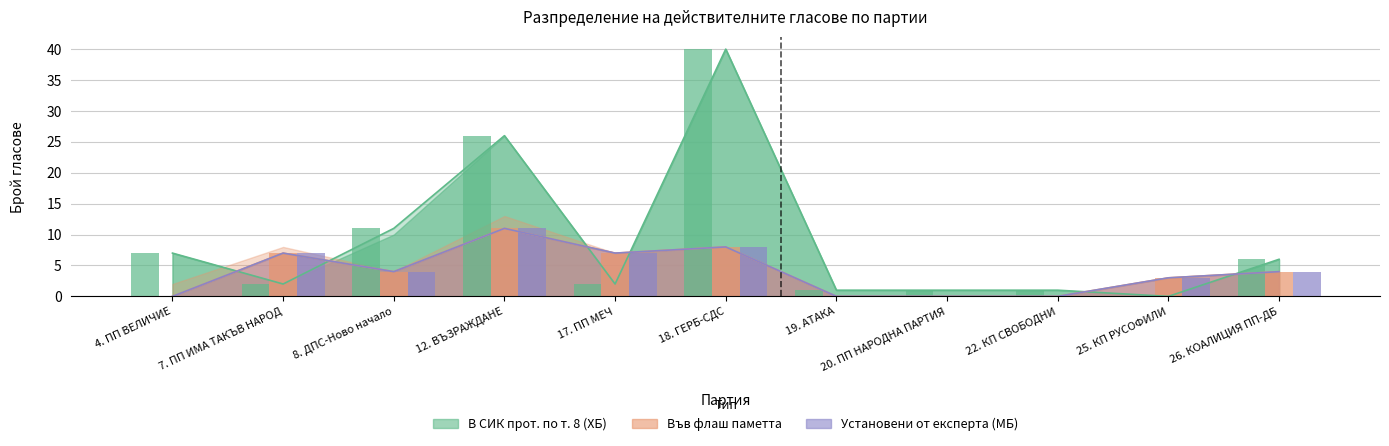

The value of Във флаш паметта at 8. ДПС-Ново начало is 4. True or false?

True